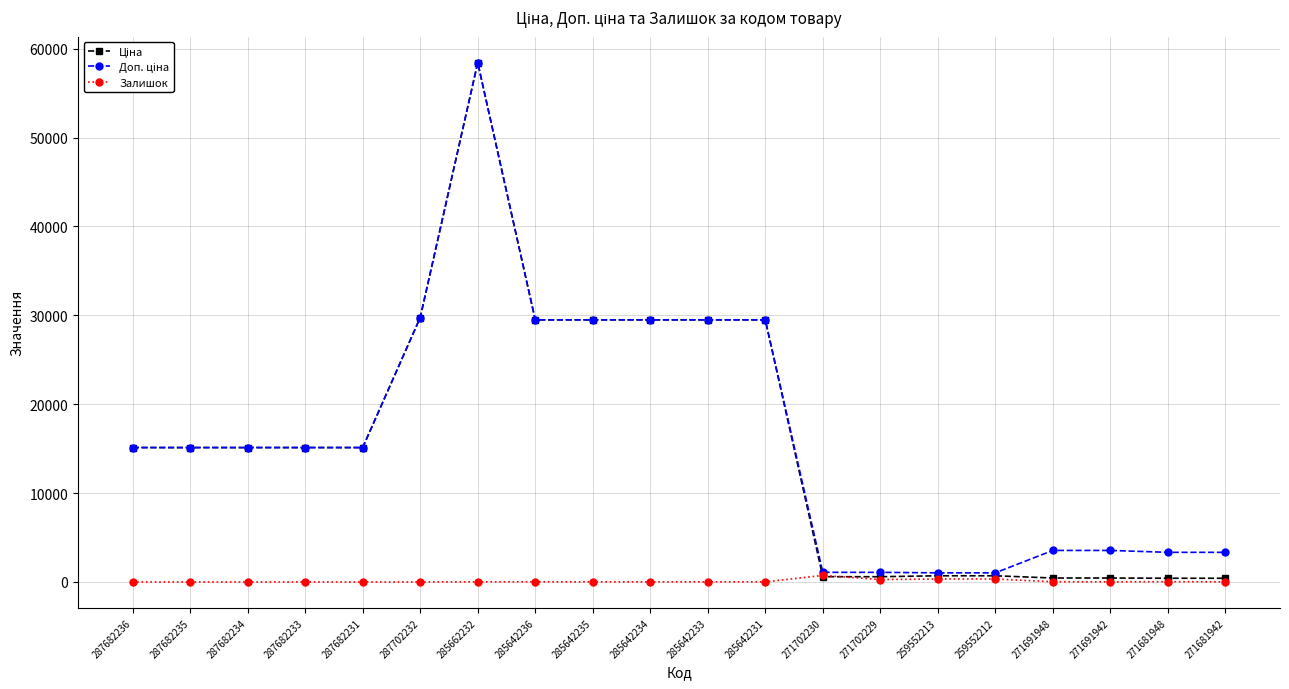

At which category is the sum across all series the highest?

285662232